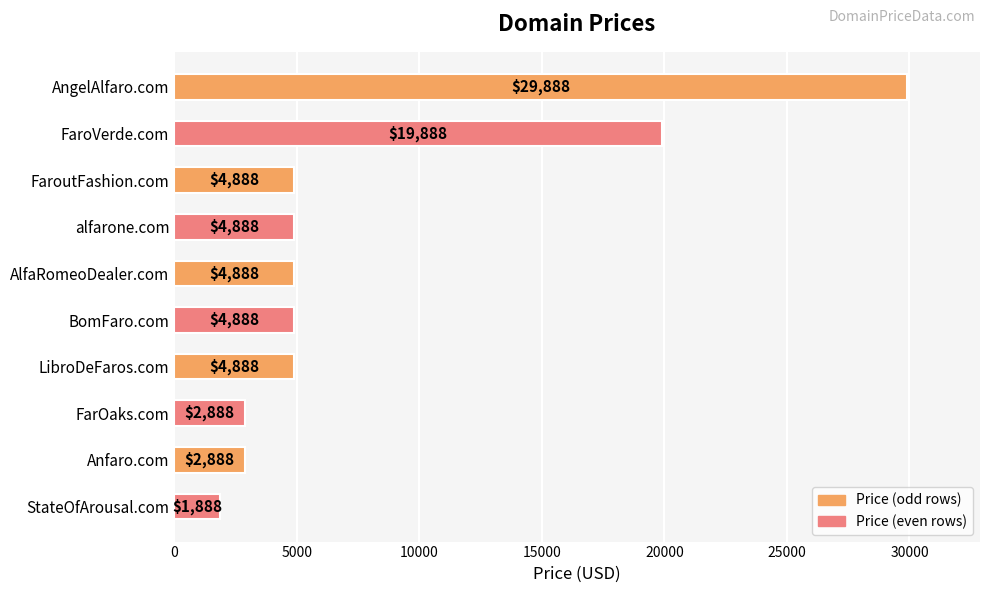

The chart shows a value of 2881 at StateOfArousal.com. True or false?

False